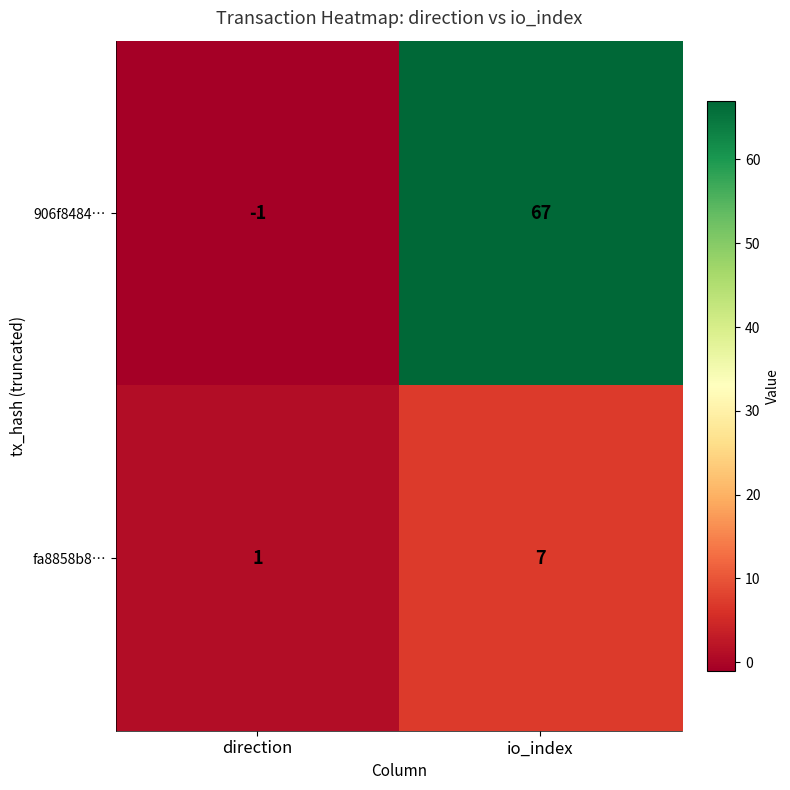

True or false: fa8858b8… has a value of 12 at io_index.

False